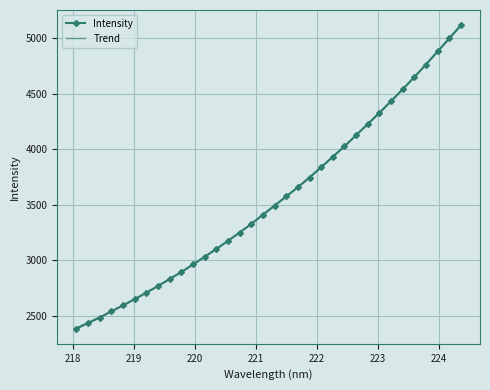

What value does the data have at 223.0264?

4326.4